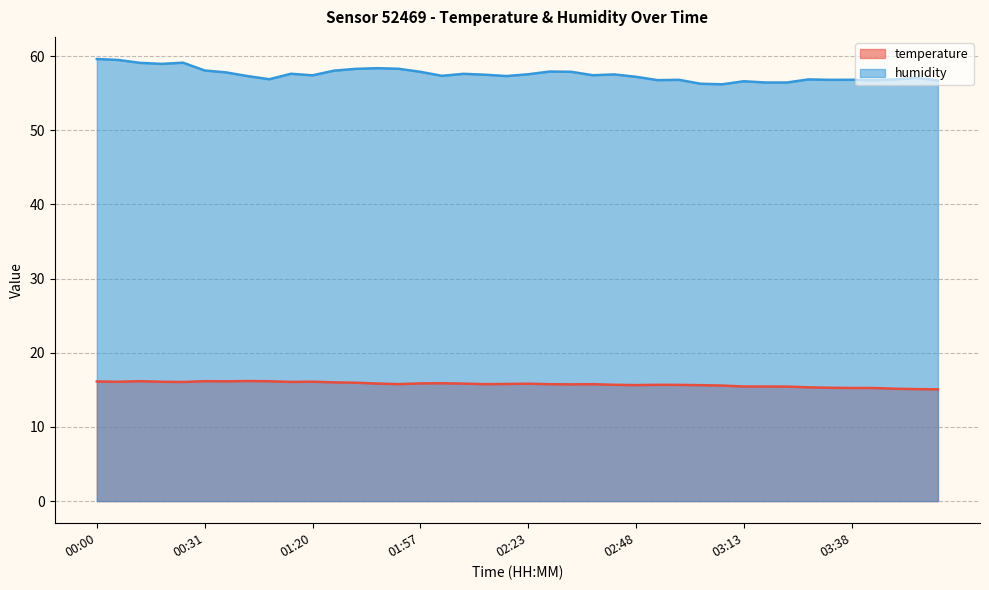

What is the difference between the second highest and minimum values in the temperature series?

1.1